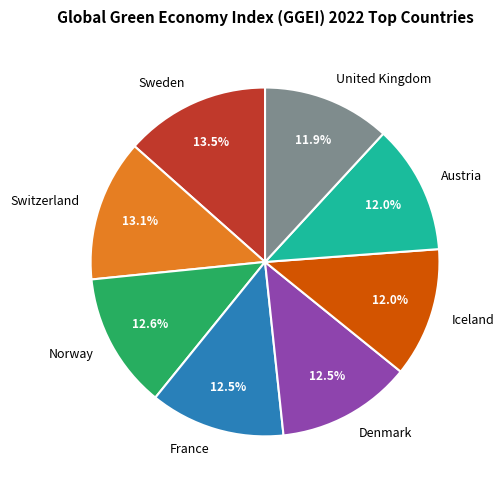

To the nearest percent, what is the combined percentage of France and Norway?

25%